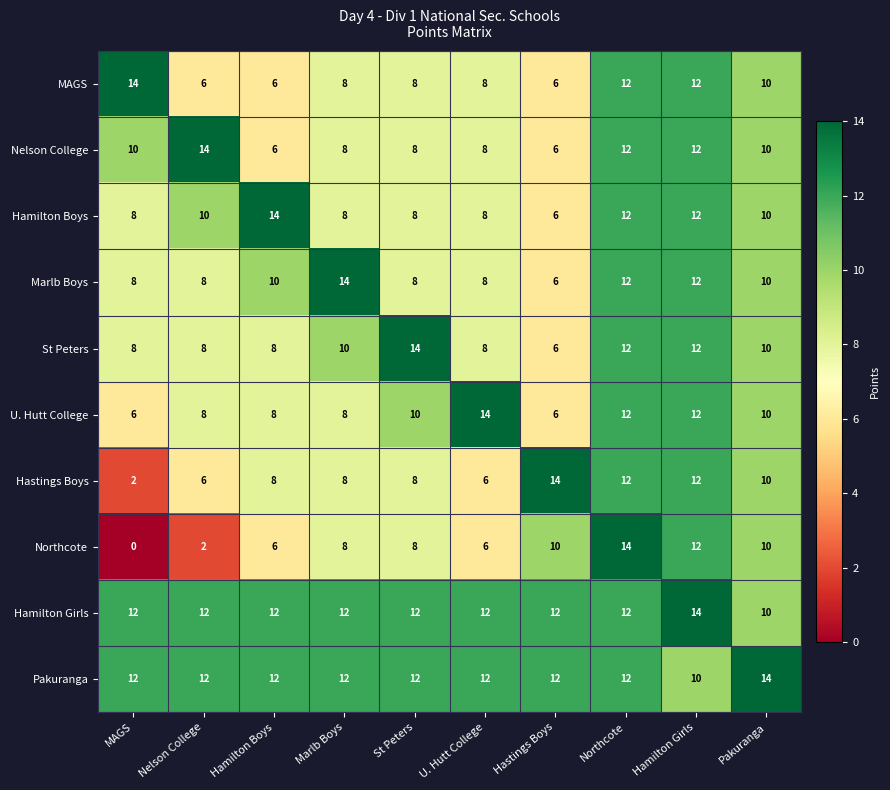

Which series has the widest spread of values?

Northcote